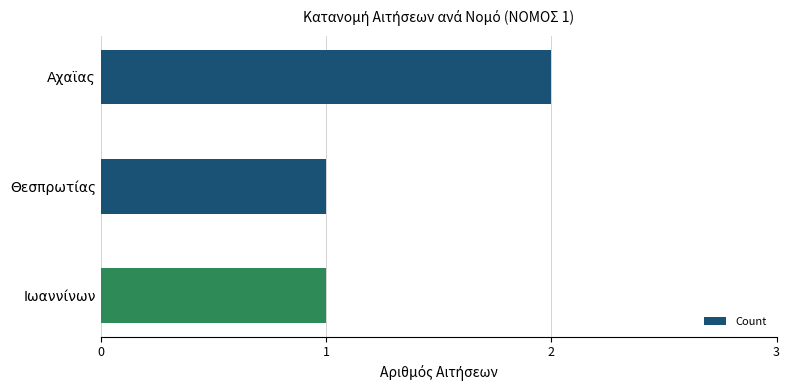

Which category has the highest value across all series?

Αχαϊας